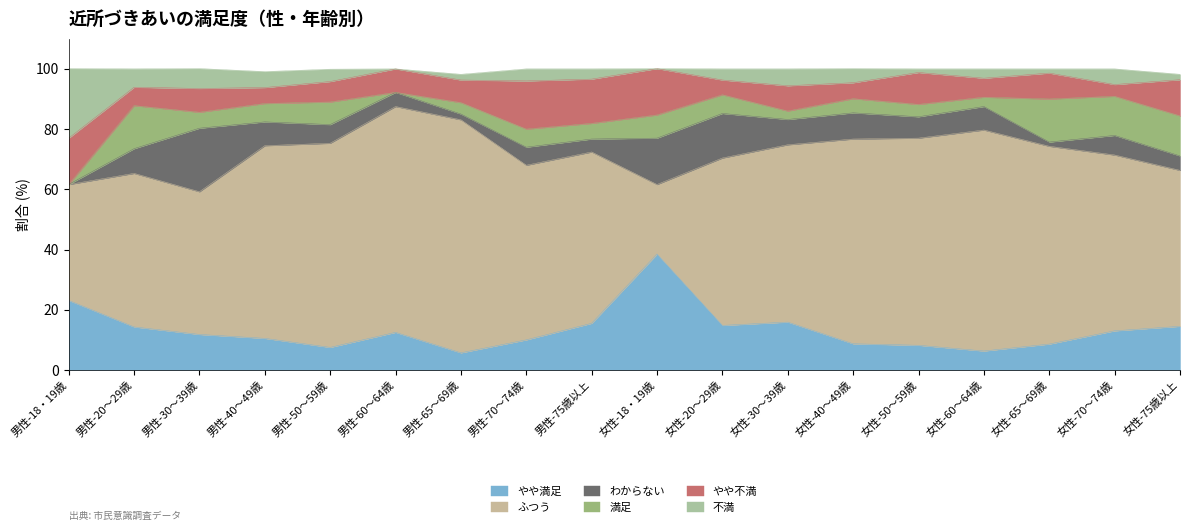

Rank the series by their maximum value, from highest to lowest.

ふつう, やや満足, 不満, わからない, やや不満, 満足